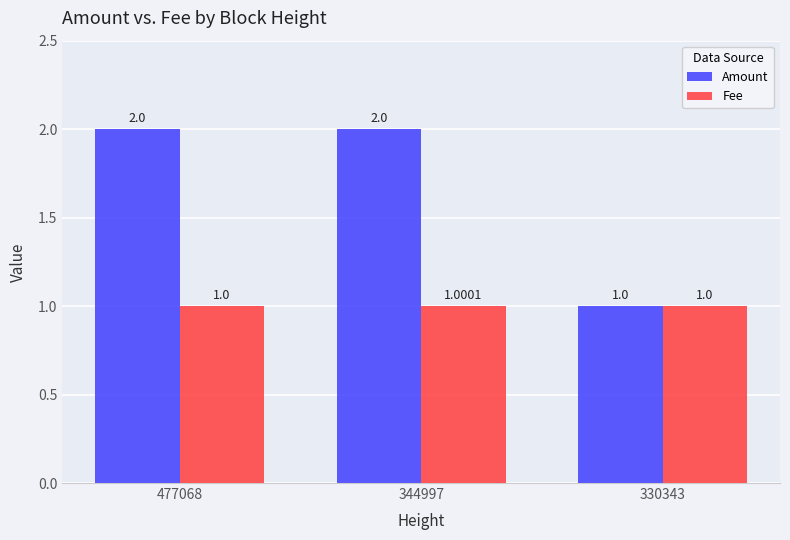

What is the difference between the second highest and minimum values in the Amount series?

1.0